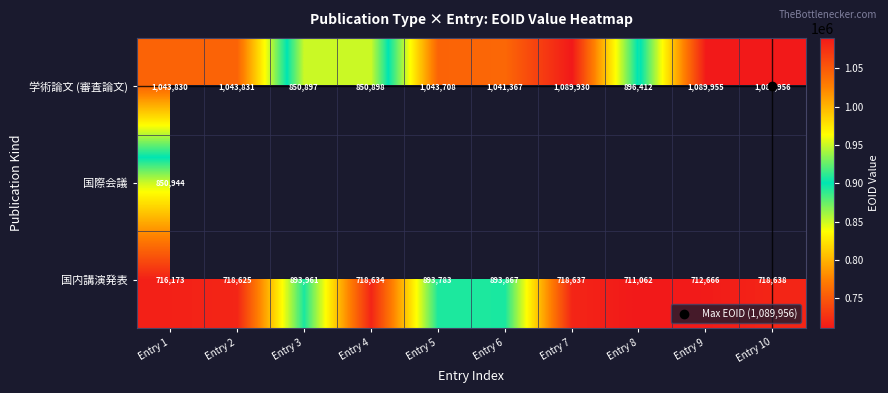

Where does the 国内講演発表 series first go above 718637?

Entry 3